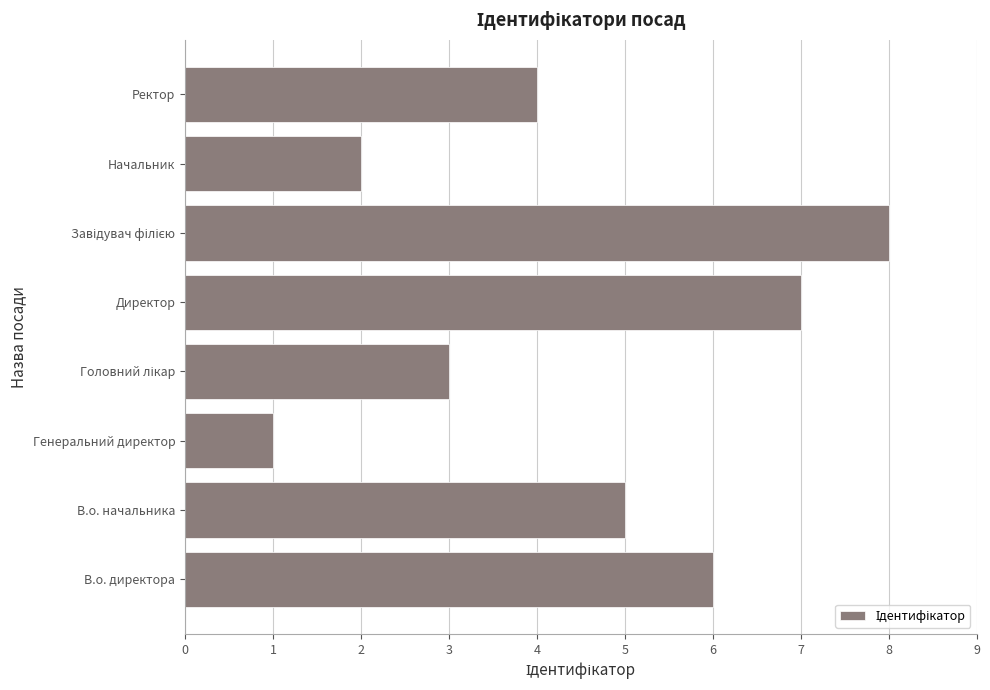

Reading top to bottom, extract all data points from this chart.

4	2	8	7	3	1	5	6